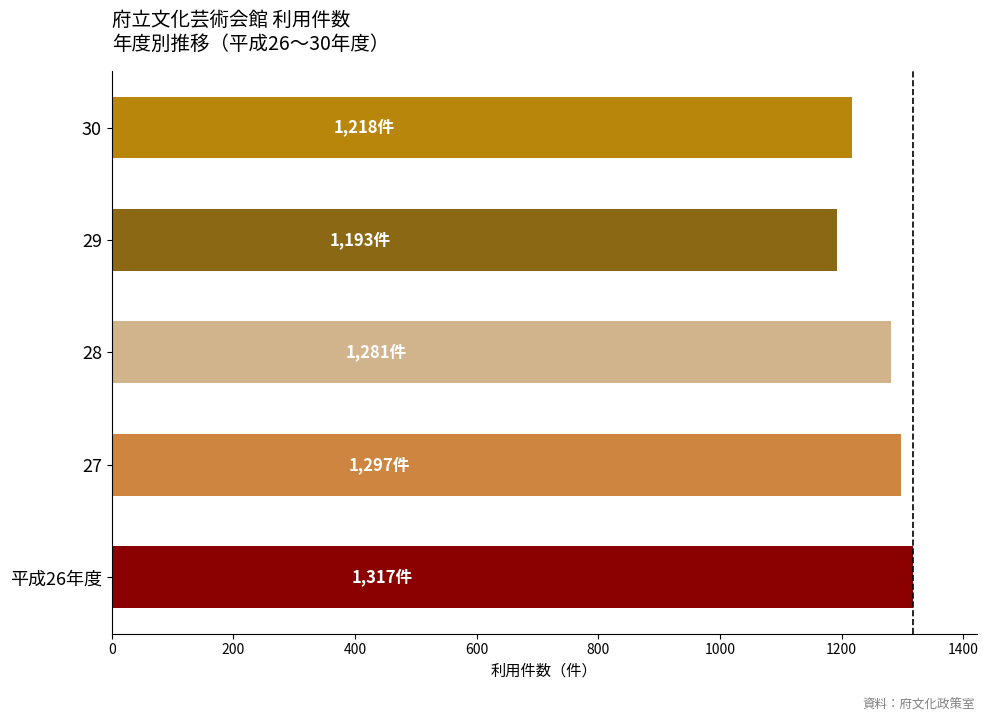

List the labels in order of value, largest first.

平成26年度, 27, 28, 30, 29